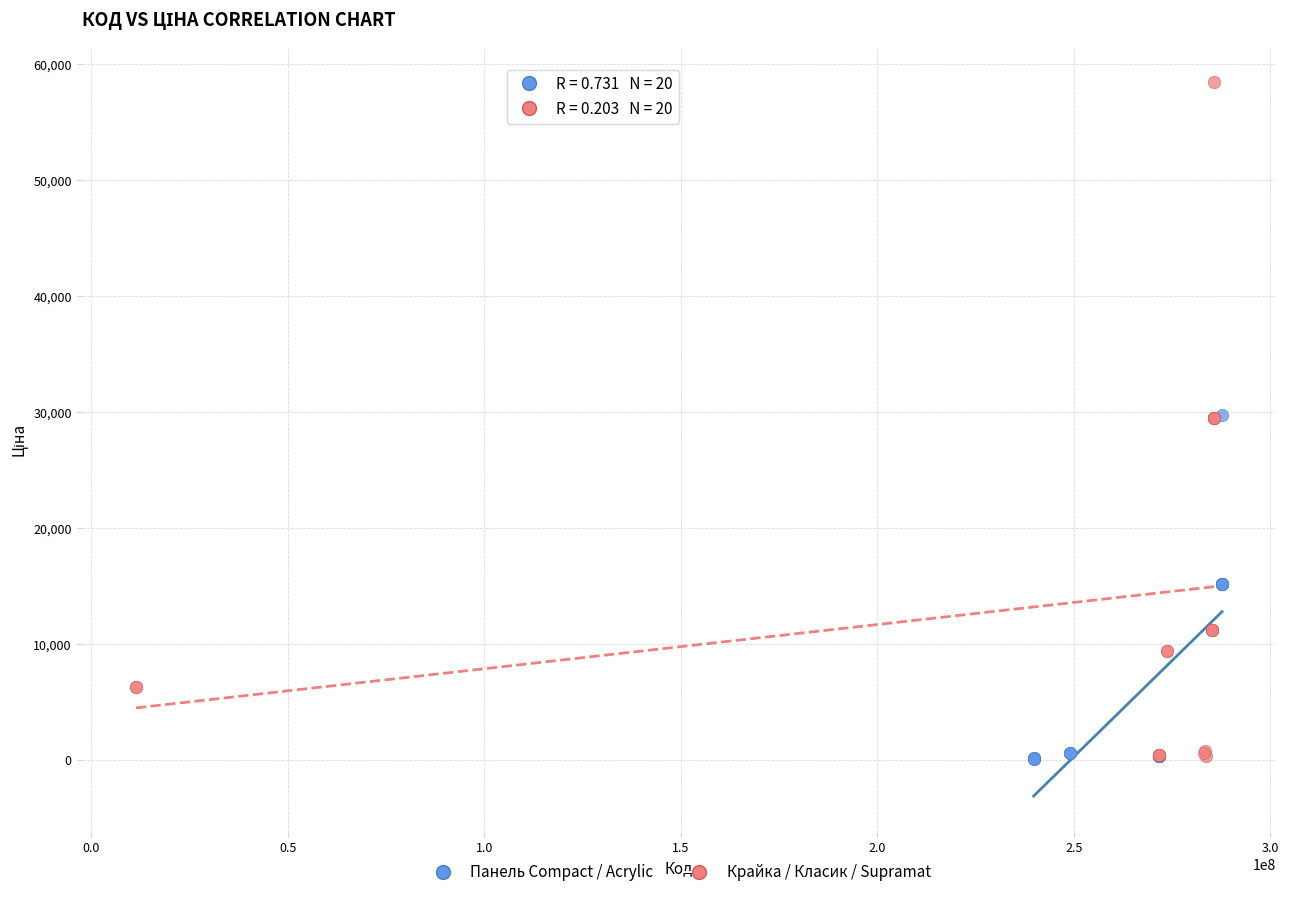

Which series contains the highest Y value?

Крайка / Класик / Supramat